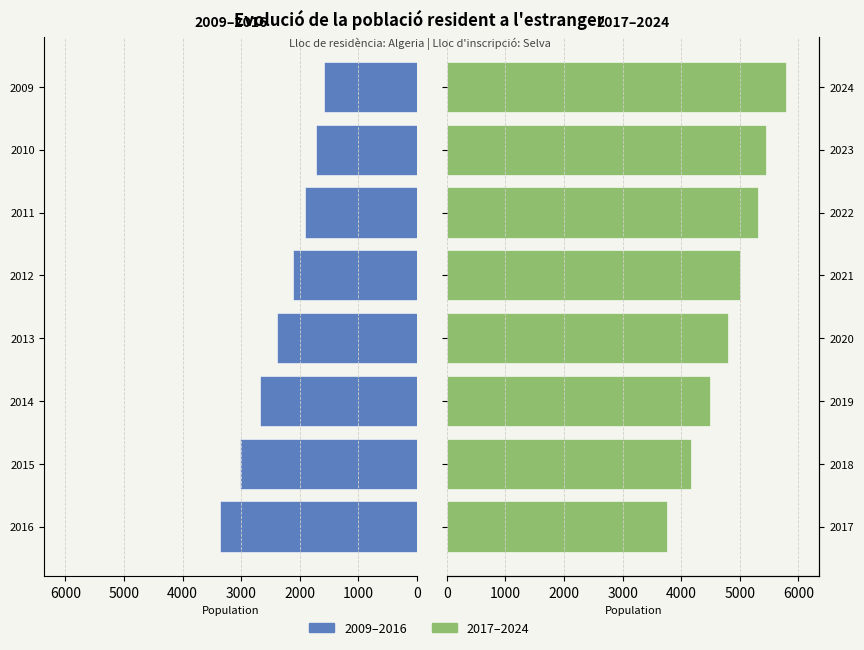

Which series has the largest range (max minus min)?

Population residing abroad (2017-2024)